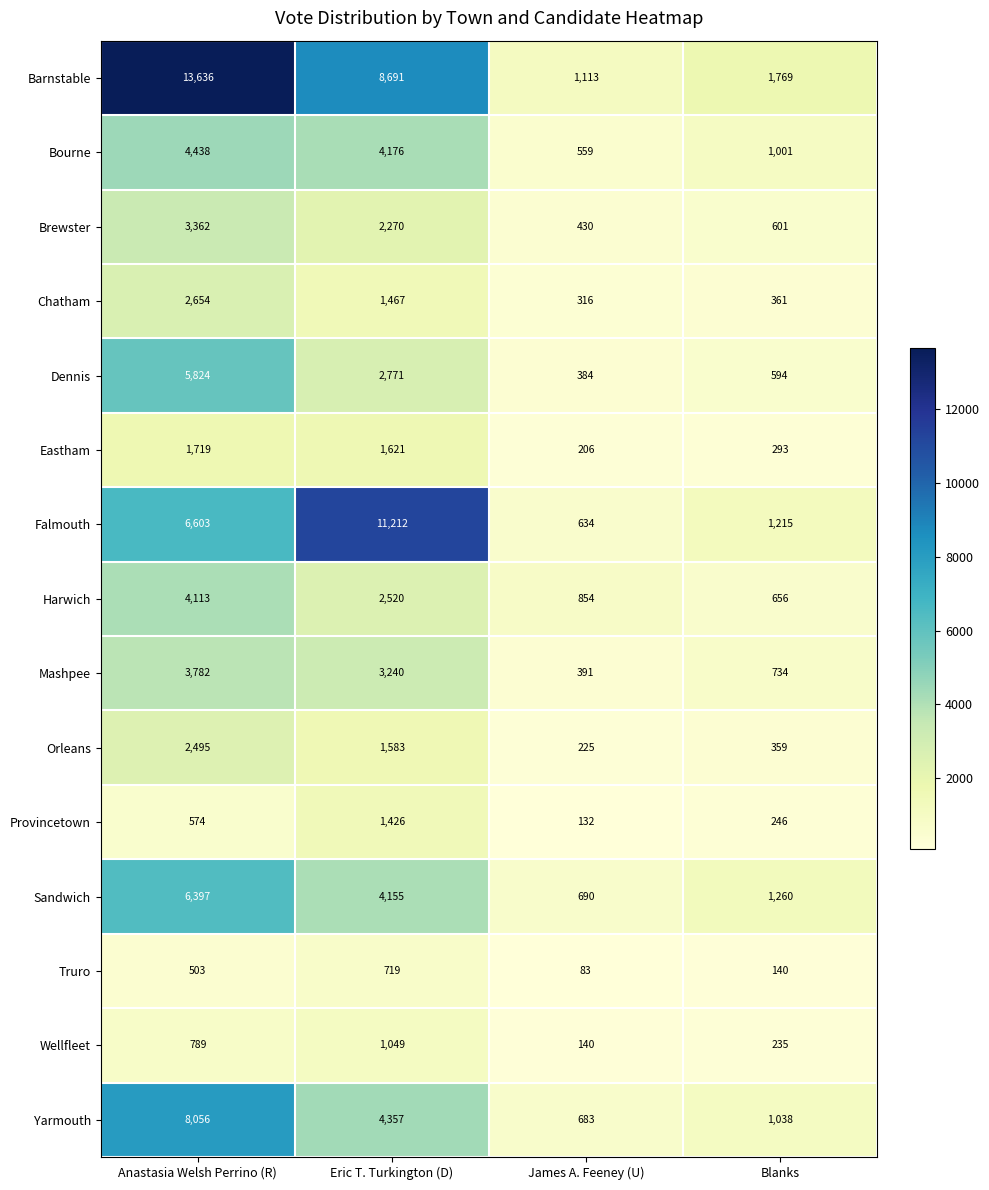

What is the difference between the highest and lowest values at Eric T. Turkington (D)?

10493